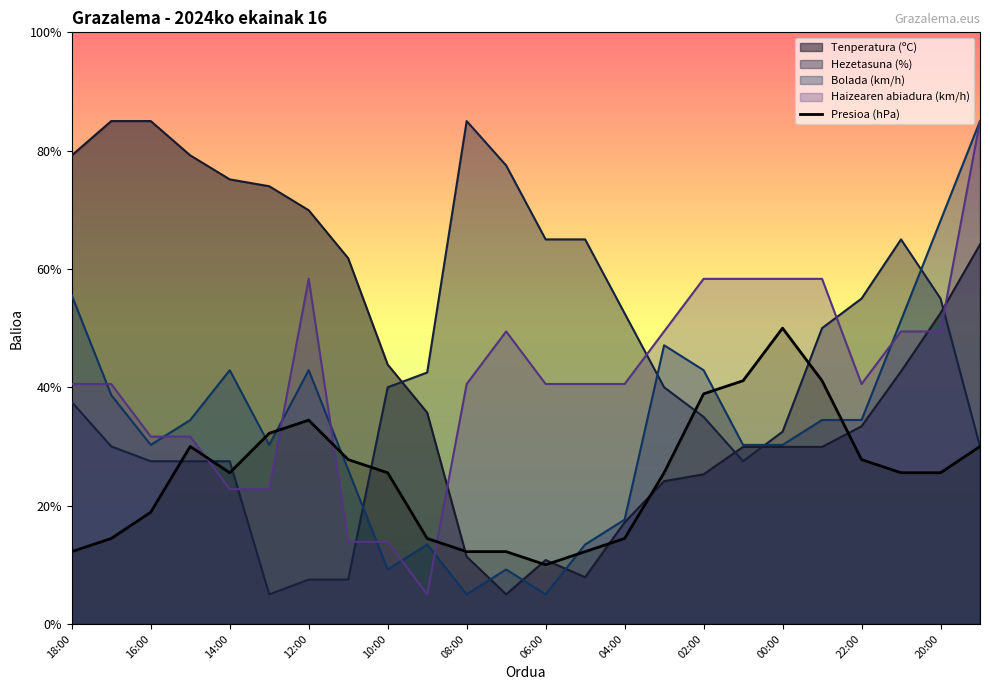

True or false: Bolada (km/h) and Presioa (hPa) intersect in this chart.

True